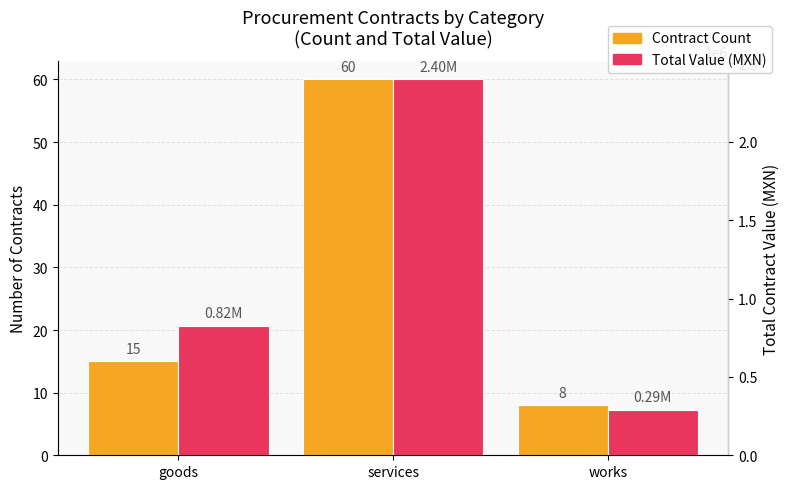

Which series changed the most between goods and works?

Total Value (MXN)